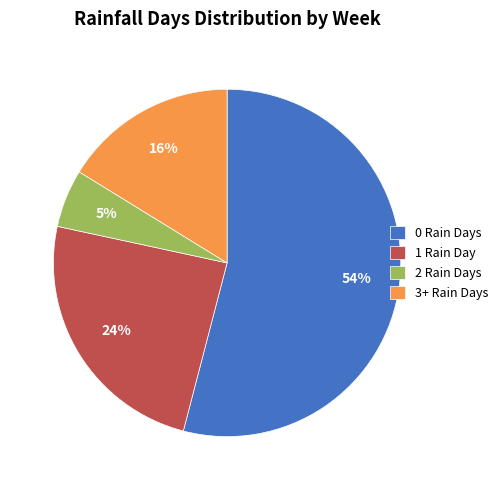

Combined, do 1 Rain Day and 2 Rain Days account for over 50%?

No